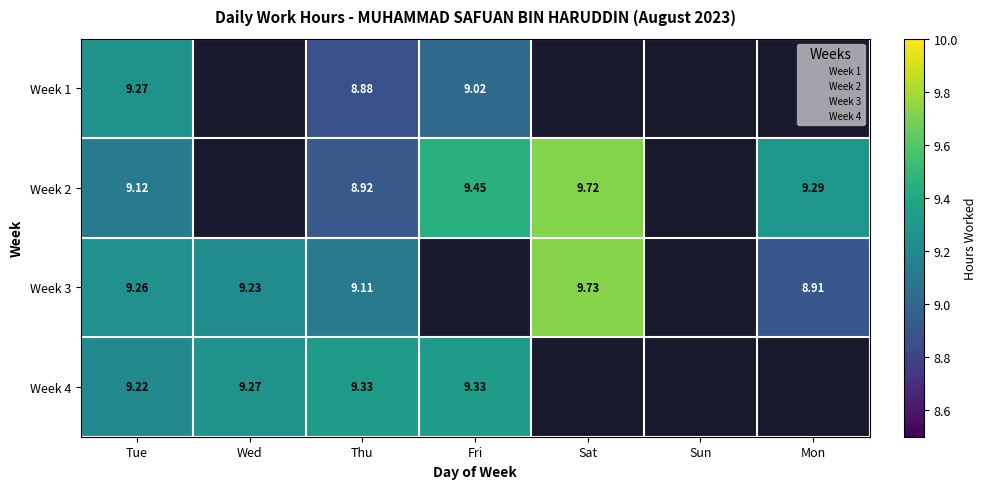

Is the value of Week 1 at Tue greater than the value of Week 3 at Mon?

Yes